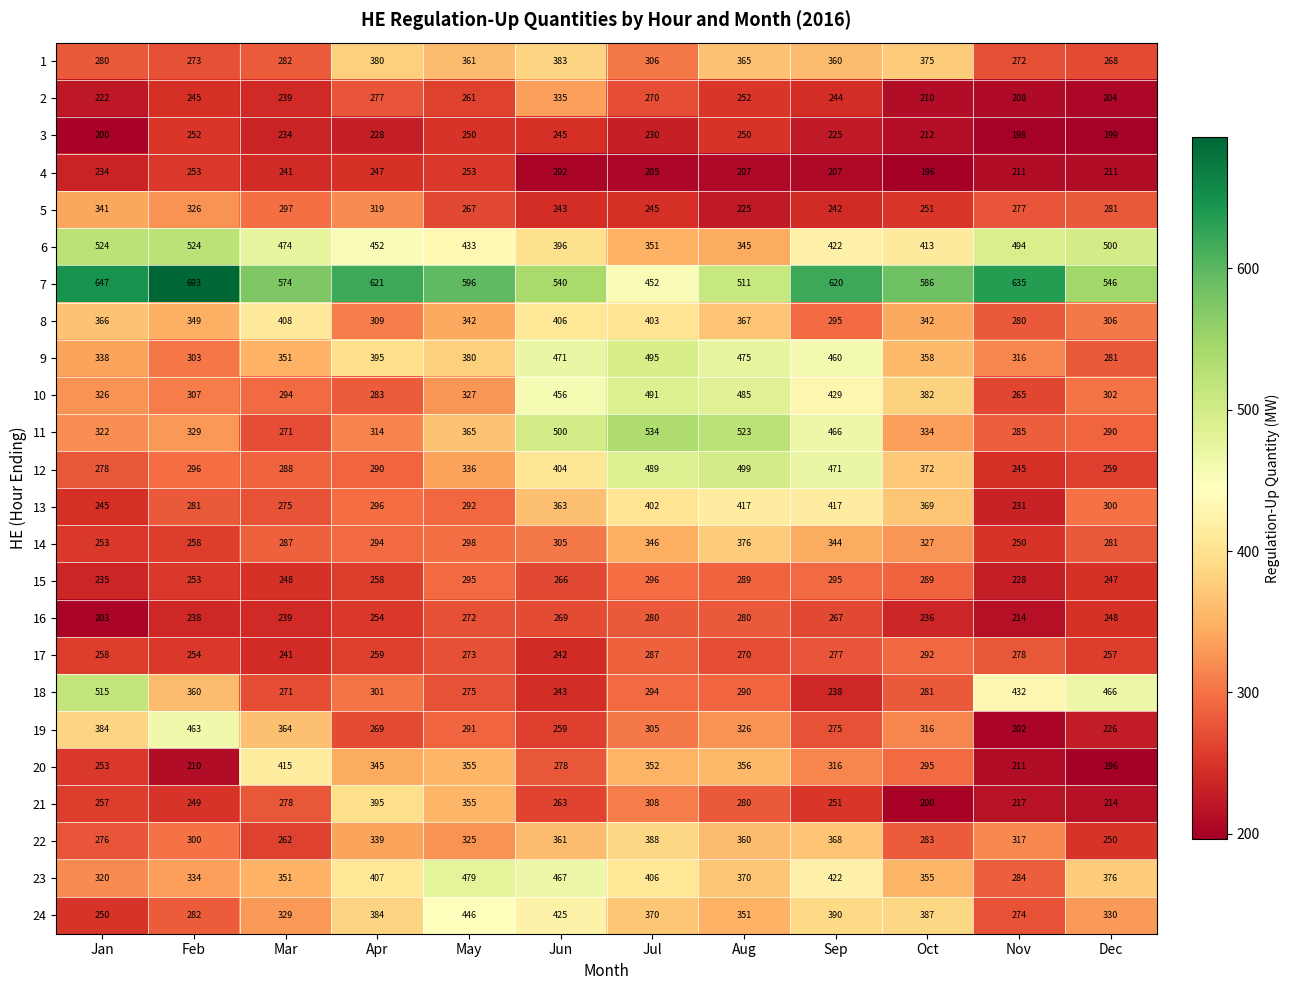

Which series changed the most between Apr and Jun?

11